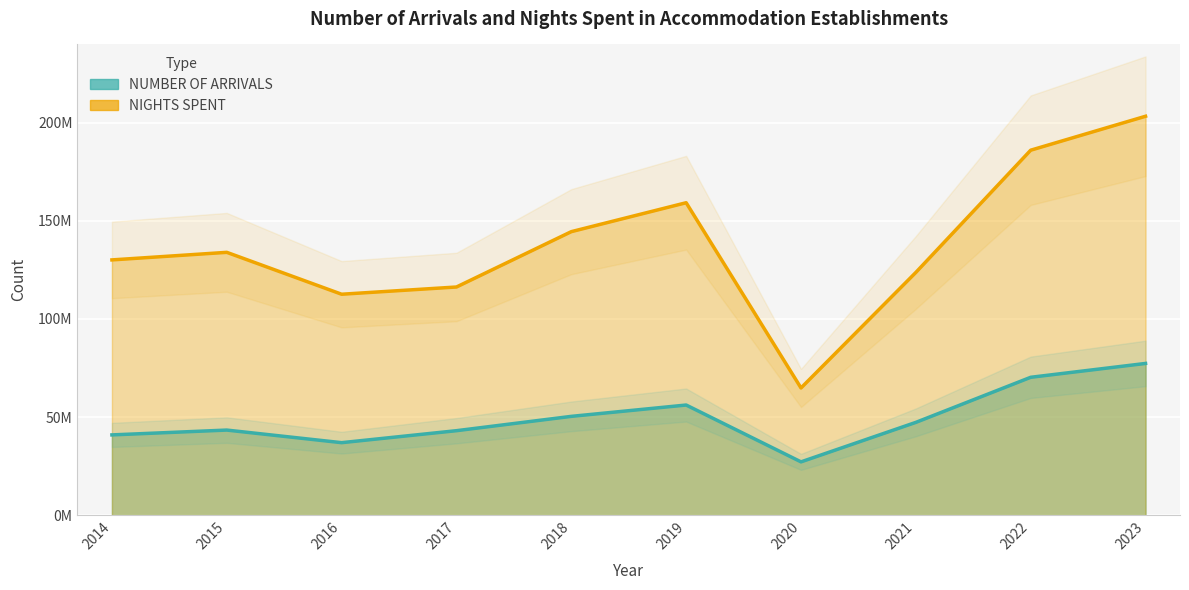

Where is the first local minimum for NUMBER OF ARRIVALS?

2016